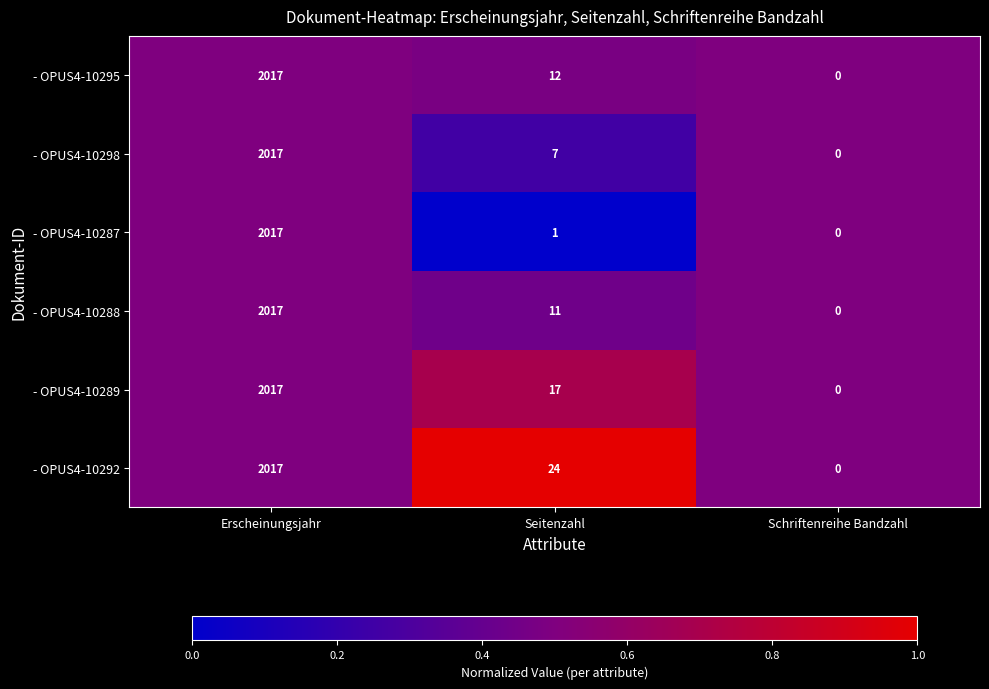

What is the sum of the - OPUS4-10298 values at Schriftenreihe Bandzahl and Seitenzahl?

7